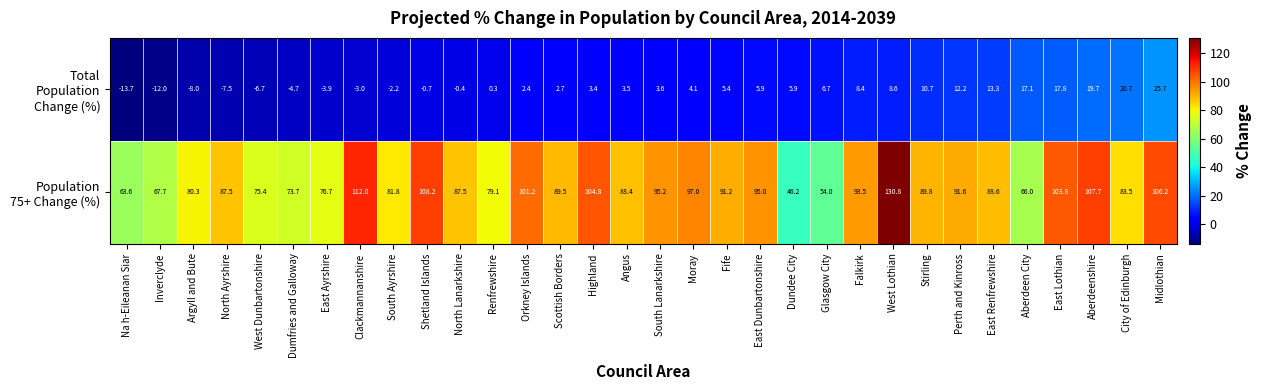

Which label corresponds to the smallest value in the chart?

Na h-Eileanan Siar